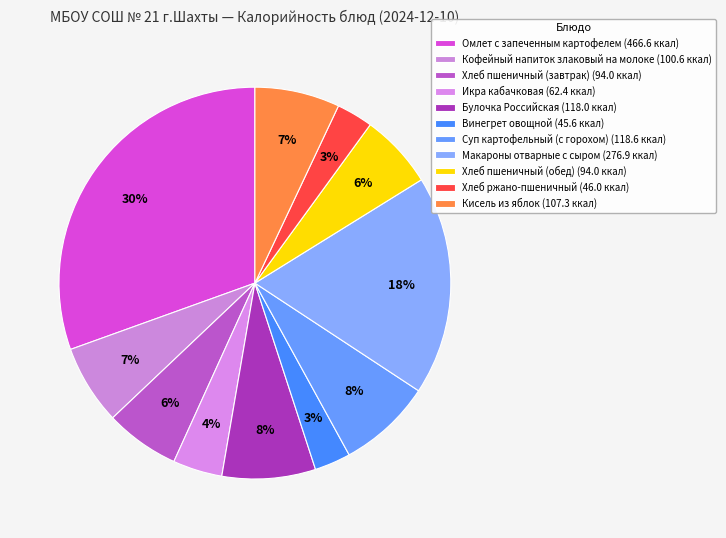

Which category has the smallest portion of the pie?

Винегрет овощной